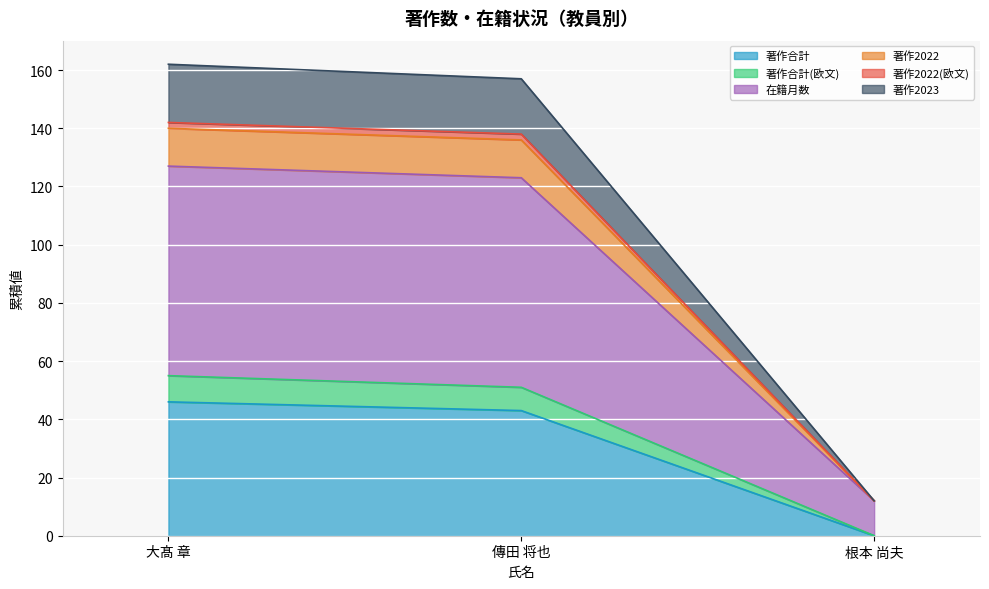

What is the sum of the 著作合計 values at 大髙 章 and 根本 尚夫?

46